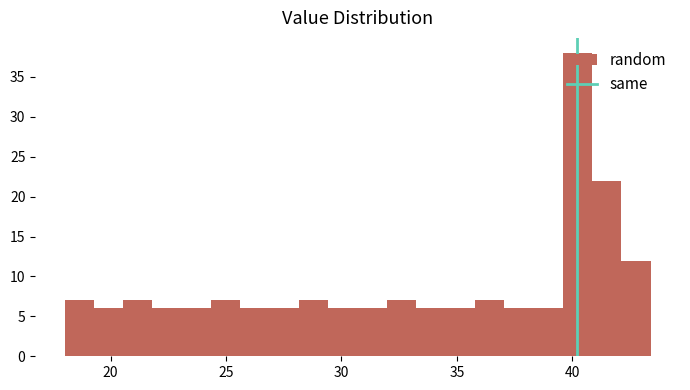

Around what value on the x-axis is the tallest bar? Give the approximate position of its centre, as read against the axis.

40.0